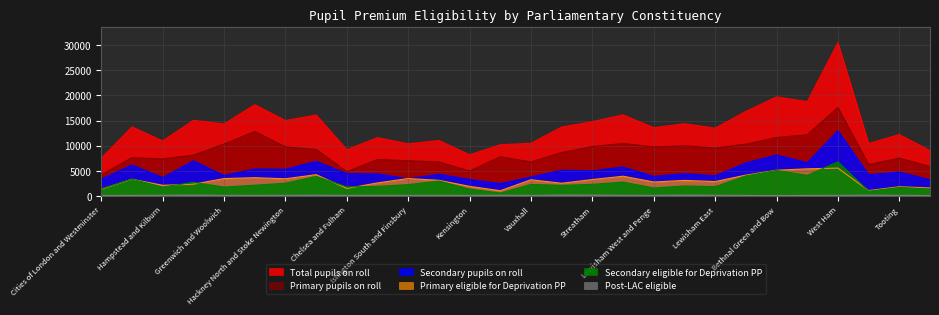

Read the Primary pupils on roll value at Vauxhall.

6724.5